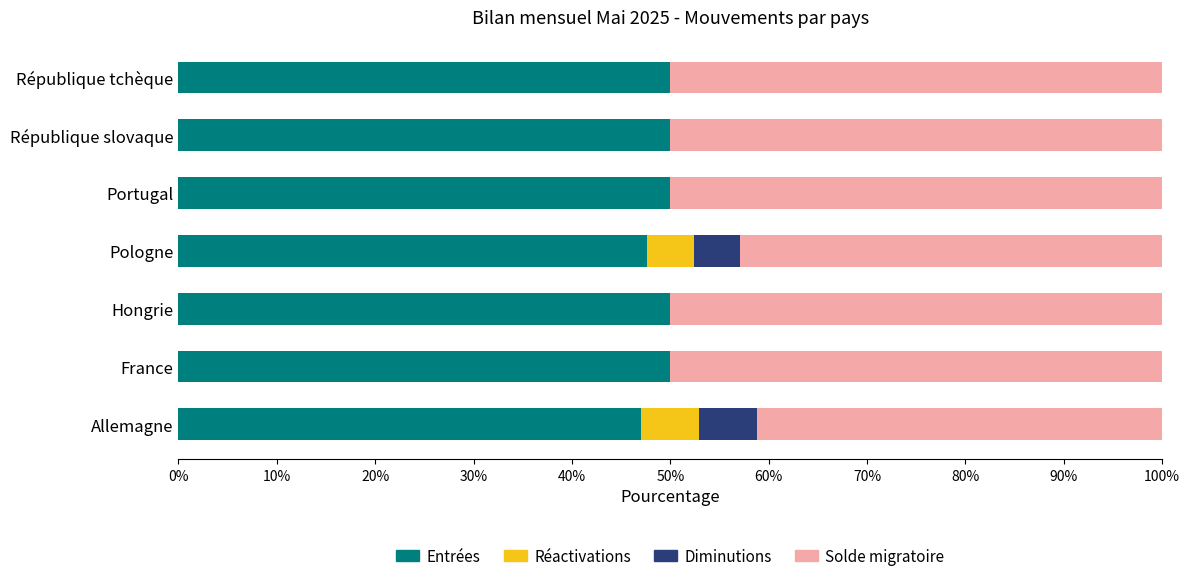

What is the highest value of the Entrées series?

50.0